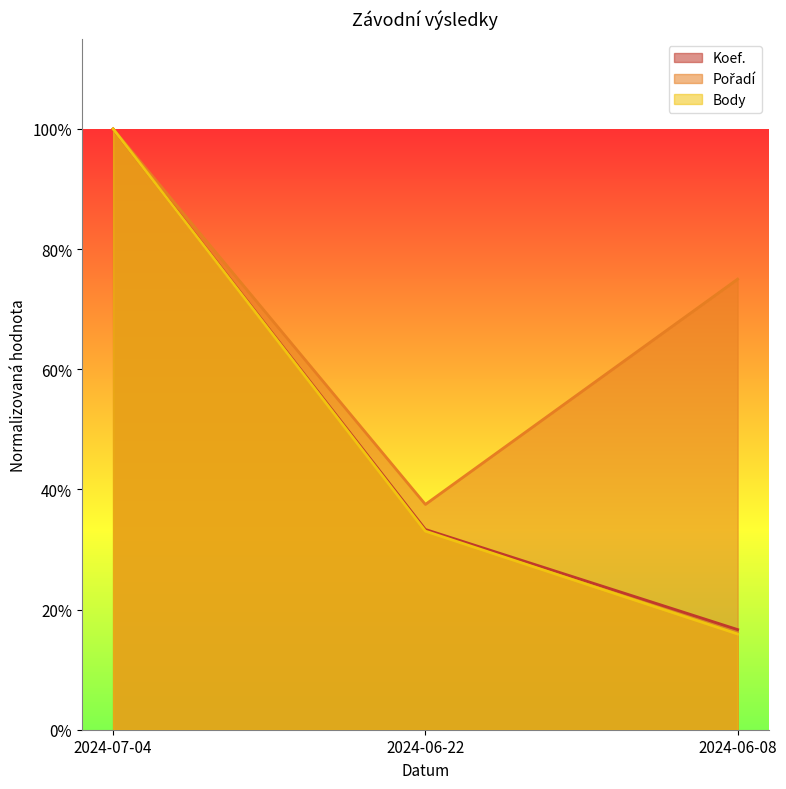

What is the sum of all Pořadí values?

2.1